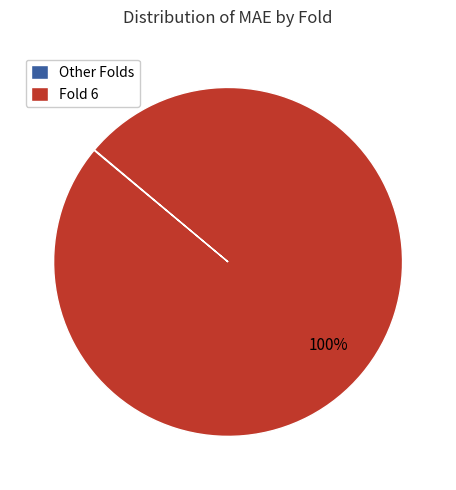

Which slice is the largest?

Fold 6